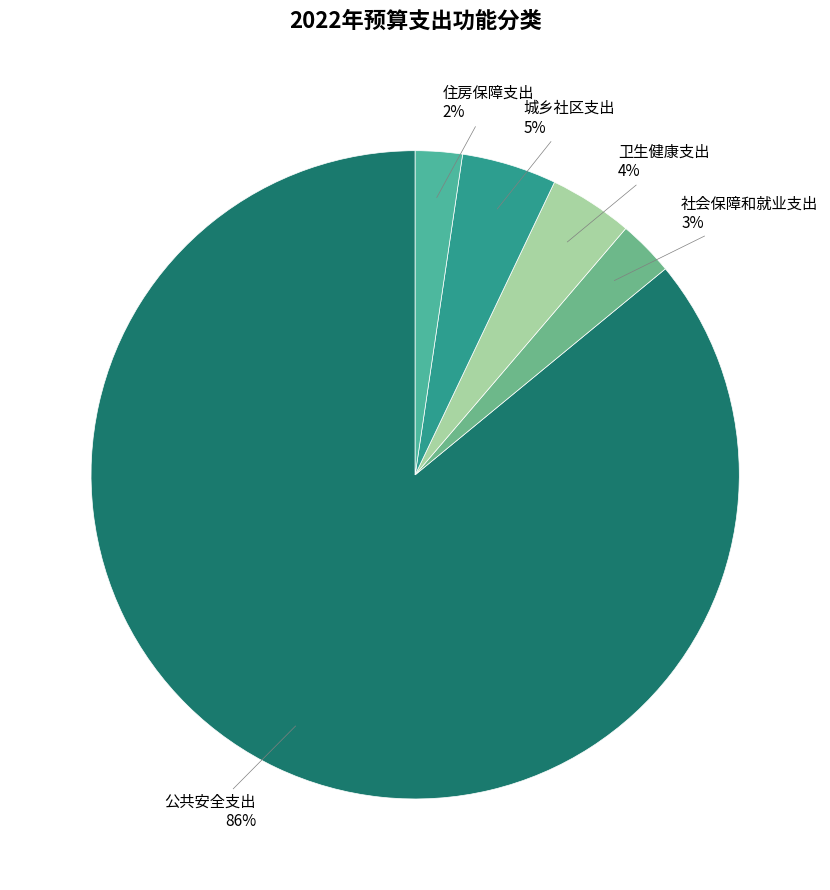

Is 公共安全支出 the majority of the pie?

Yes